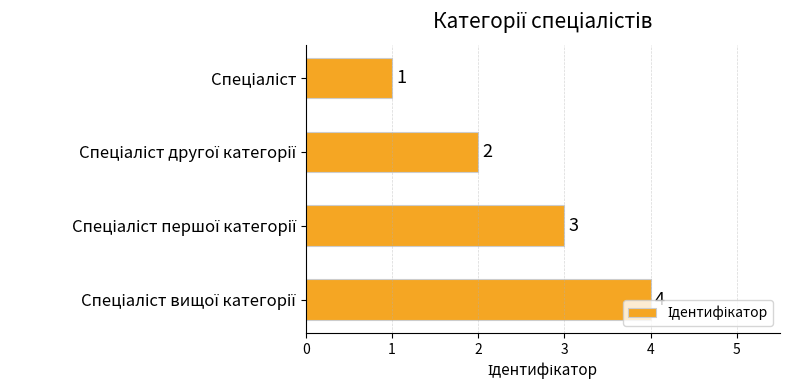

What is the maximum value shown in the chart?

4